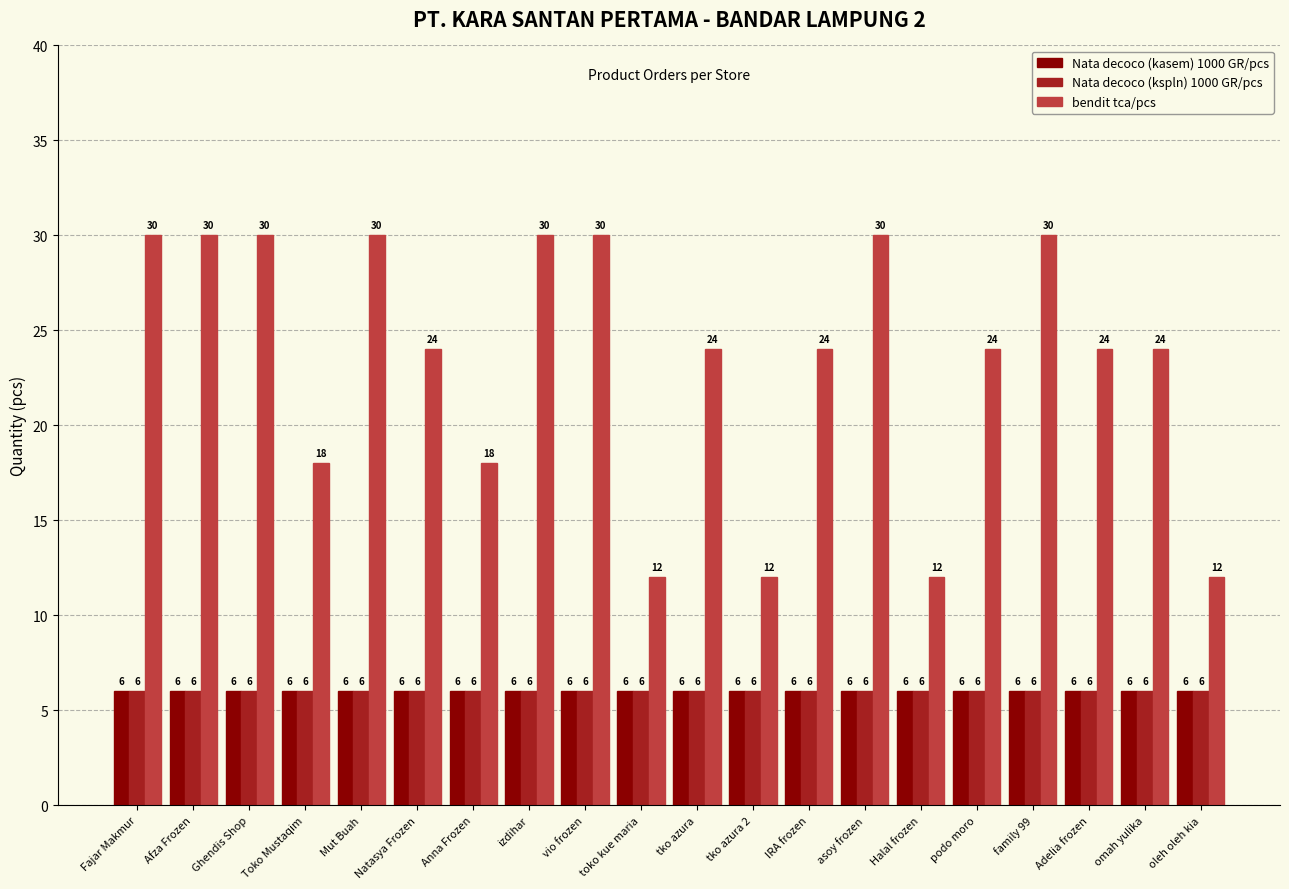

What is the spread (max minus min) of values at Mut Buah?

24